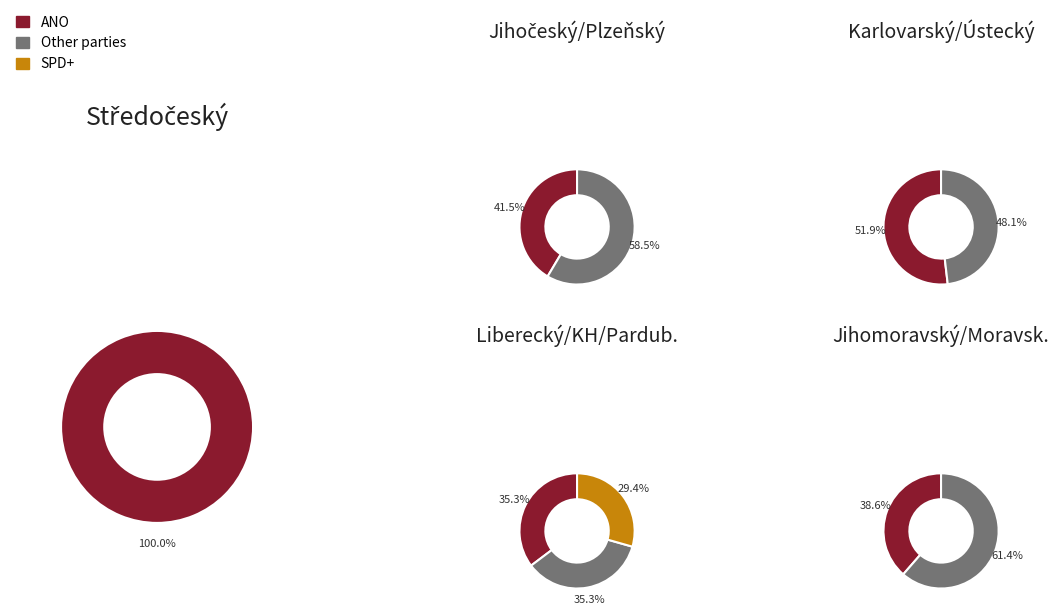

Which has a higher value, Středočeský or Jihomoravský?

Středočeský